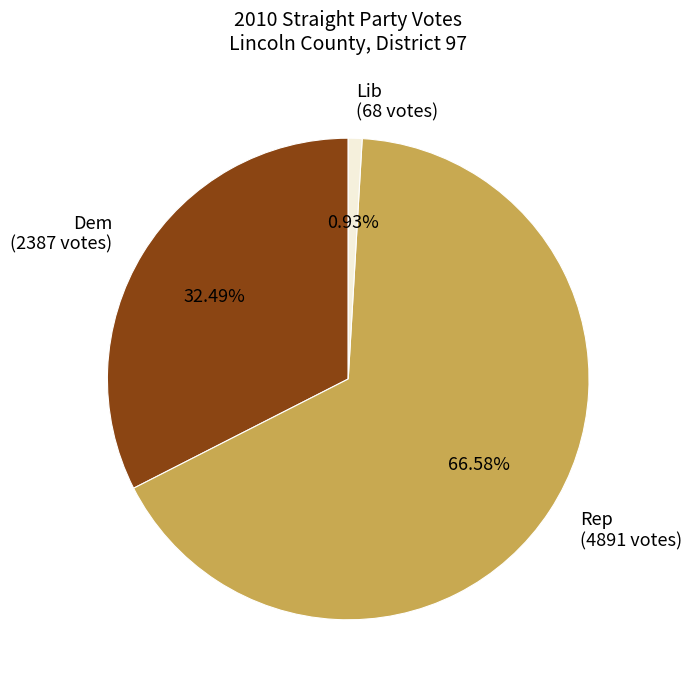

Rank the categories by value from highest to lowest.

Rep (4891 votes), Dem (2387 votes), Lib (68 votes)